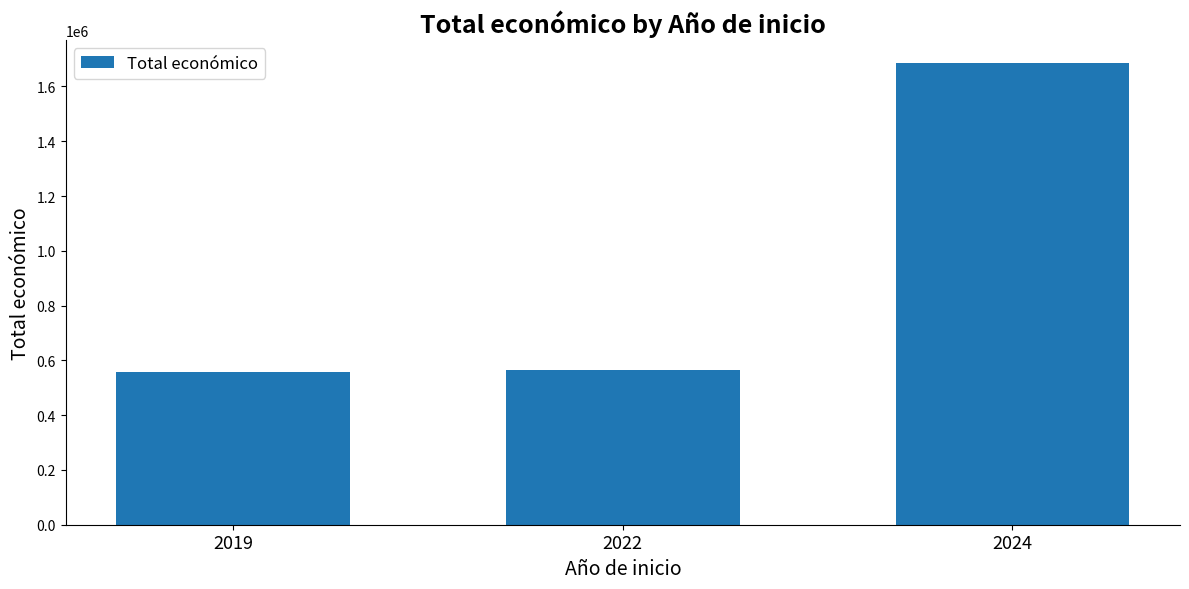

What is the average value?

936176